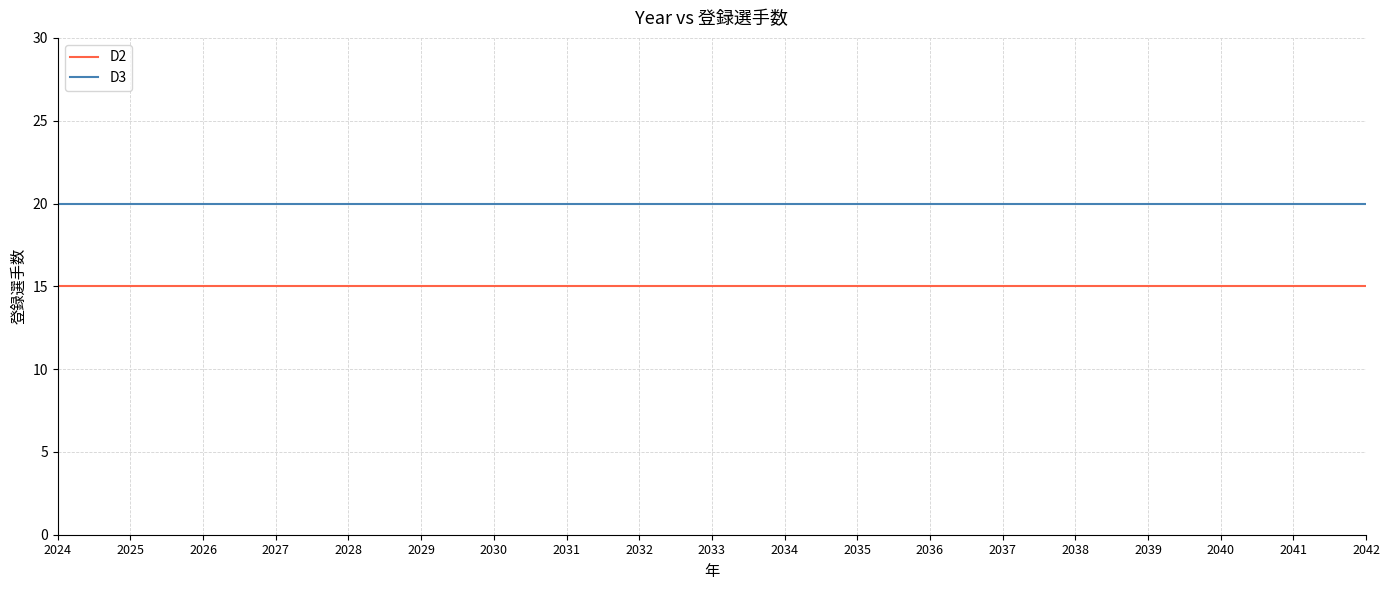

Rank the series by their average value, from lowest to highest.

D2, D3